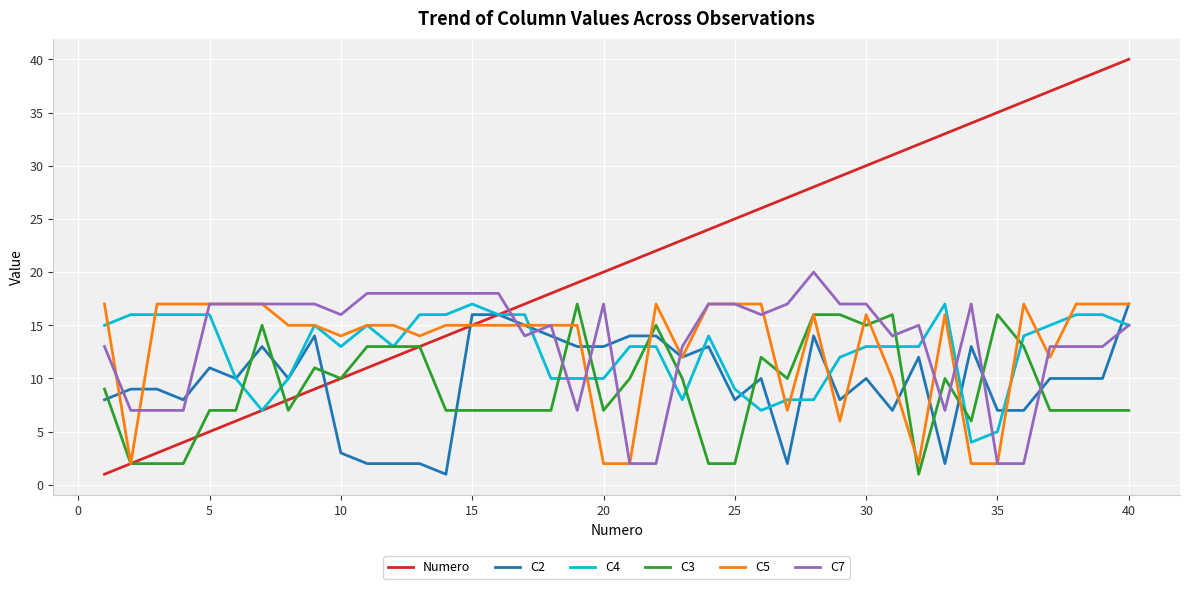

Does the chart have visible grid lines?

Yes